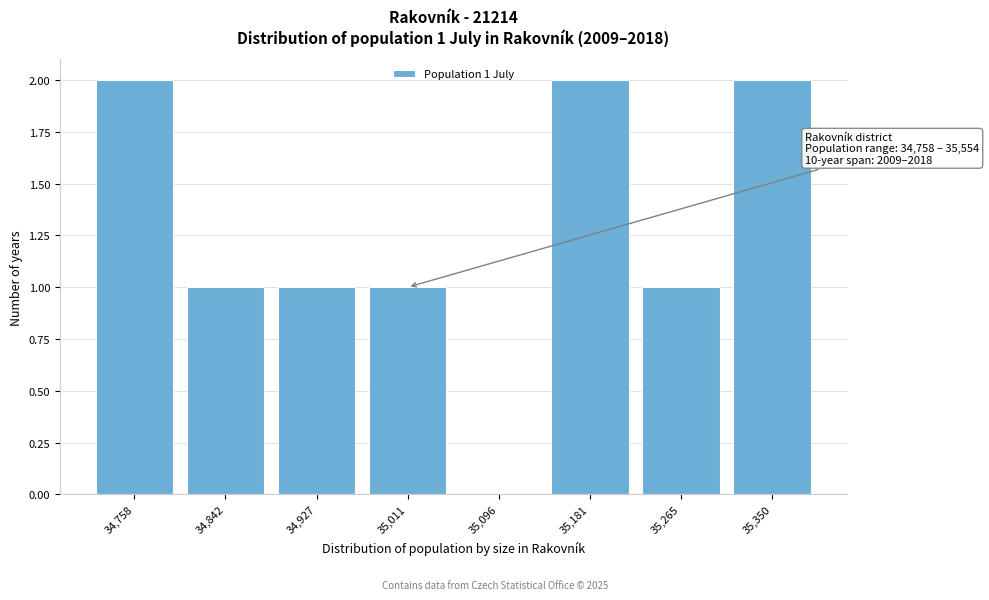

Reading left to right, extract all data points from this chart.

34,758=2	34,842=1	34,927=1	35,011=1	35,096=0	35,181=2	35,265=1	35,350=2